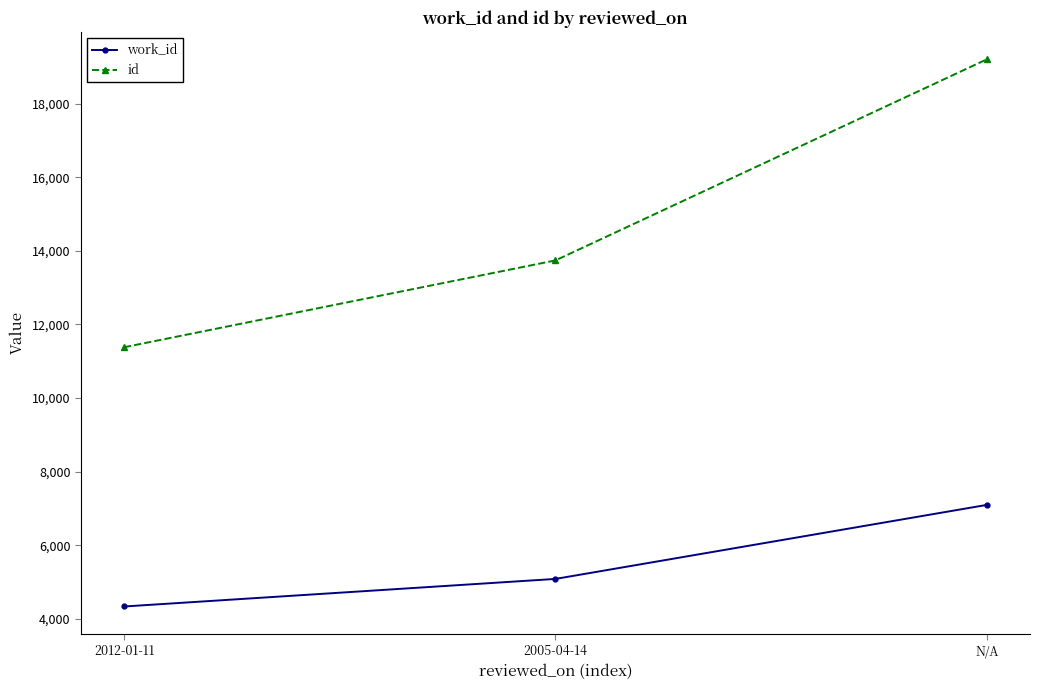

Reading left to right, what are all the values shown in this chart?

work_id: 4339	5088	7099
id: 11381	13740	19203